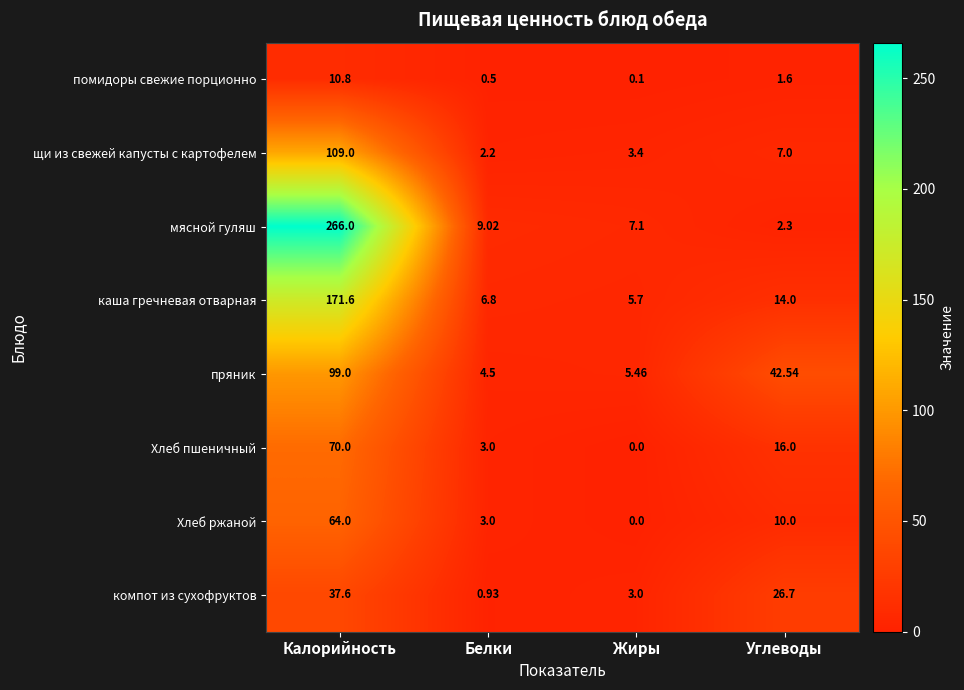

At which label does пряник first exceed 42?

Калорийность